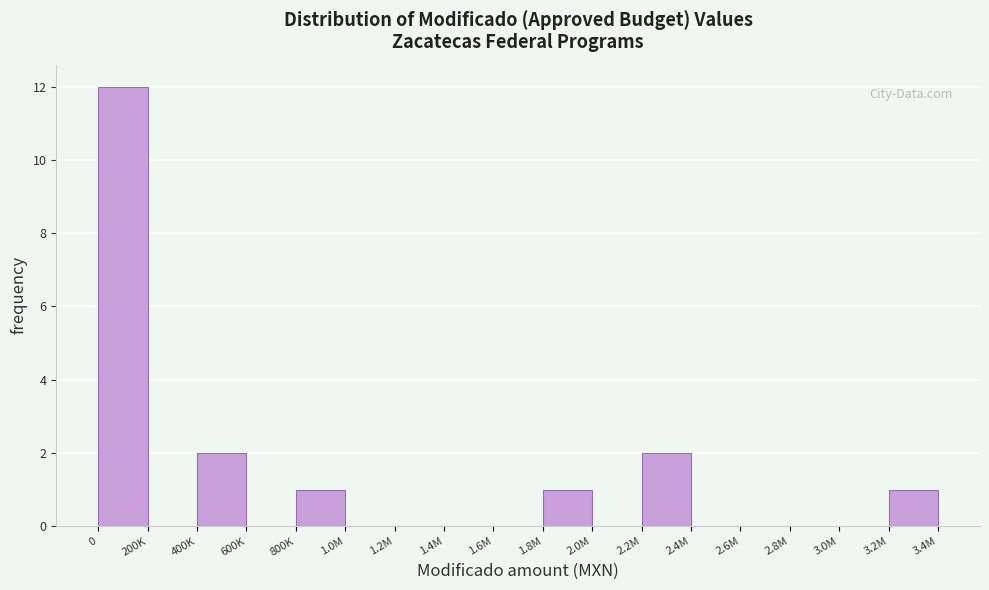

Reading left to right, list all the values displayed in this chart.

0=12	200K=0	400K=2	600K=0	800K=1	1.0M=0	1.2M=0	1.4M=0	1.6M=0	1.8M=1	2.0M=0	2.2M=2	2.4M=0	2.6M=0	2.8M=0	3.0M=0	3.2M=1